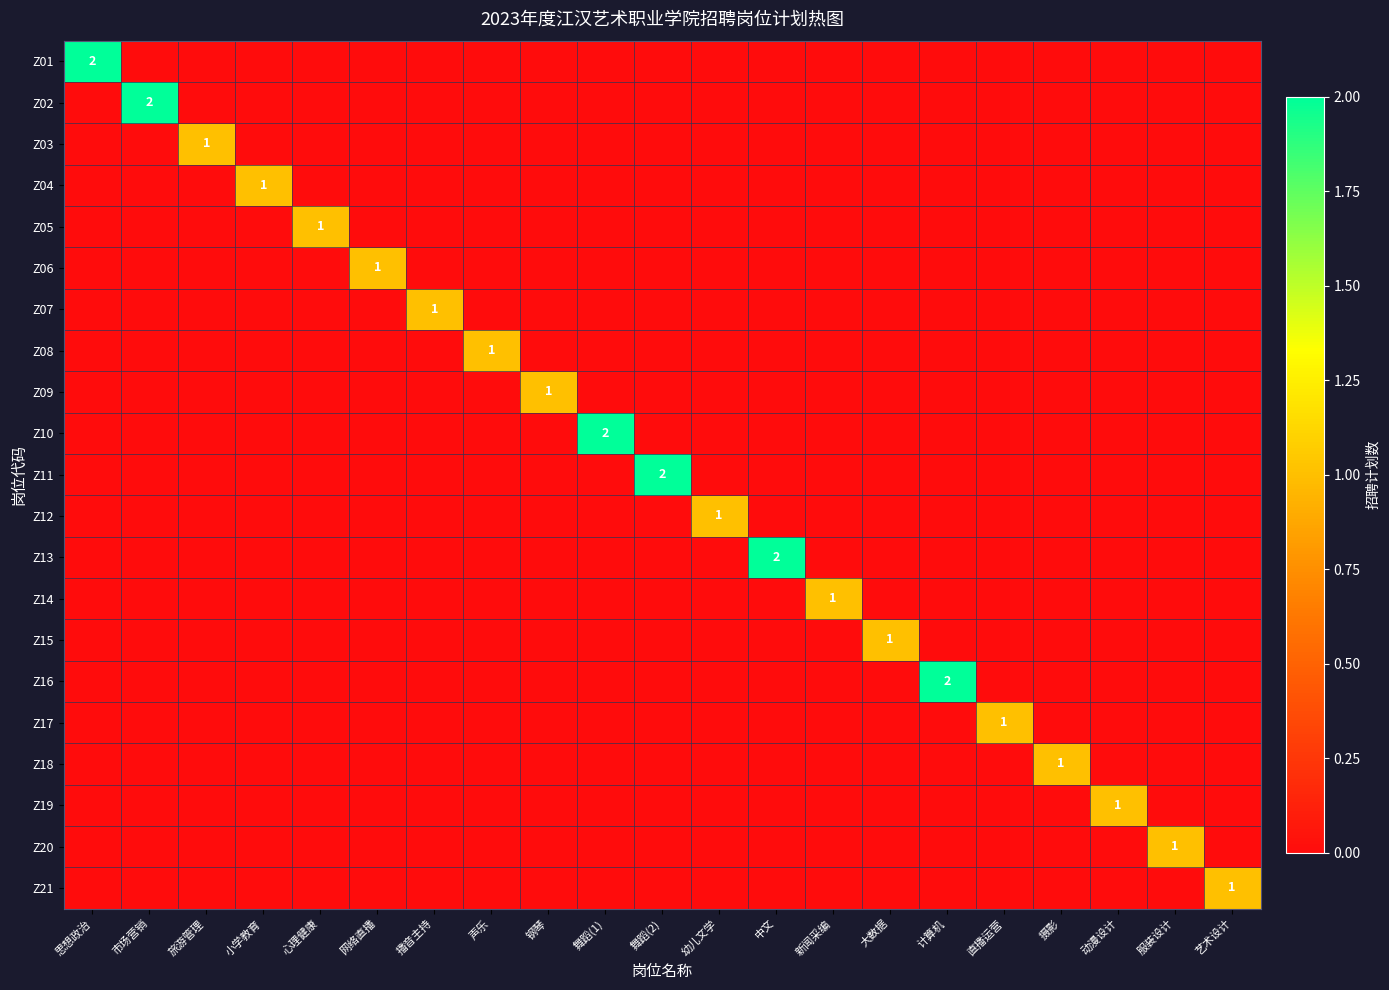

The value of Z10 at 舞蹈(1) is 2. True or false?

True